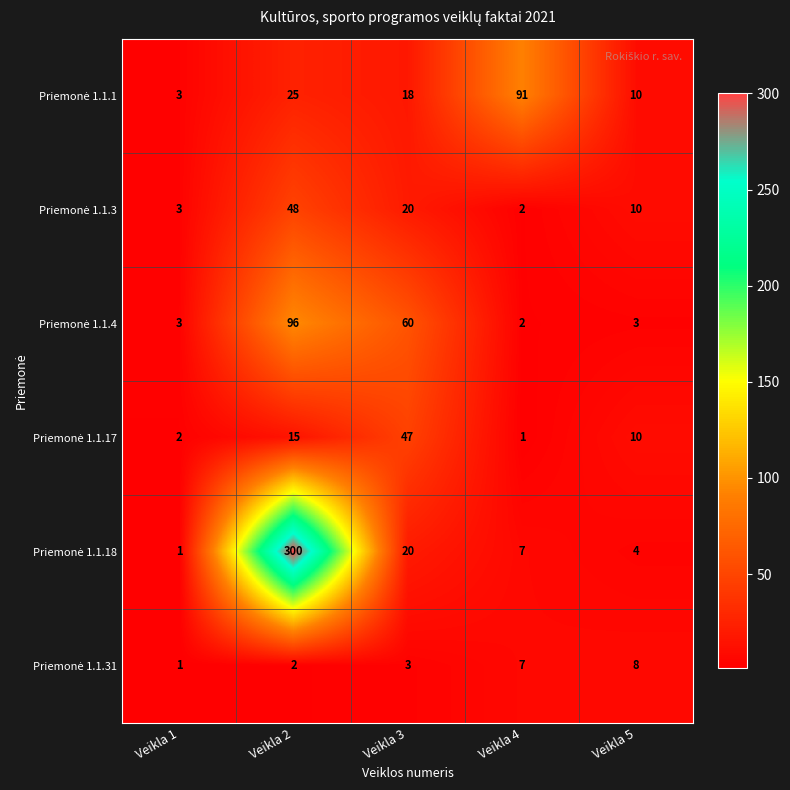

What is the greatest value displayed?

300